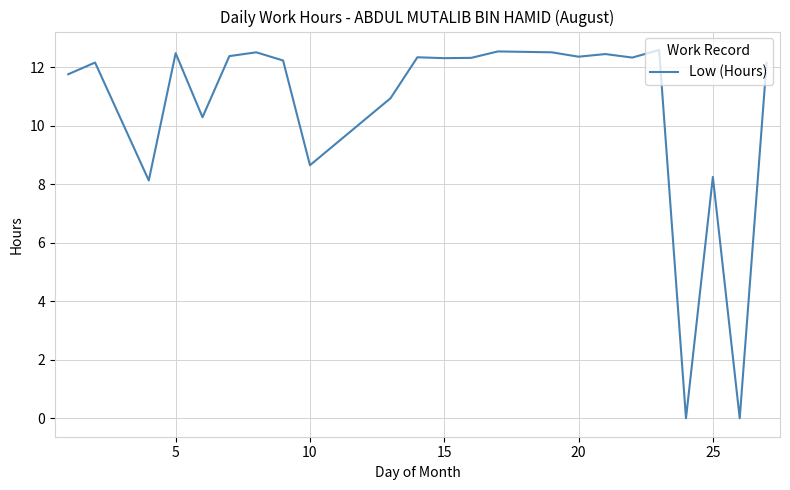

What is the difference between the maximum and minimum values?

12.6